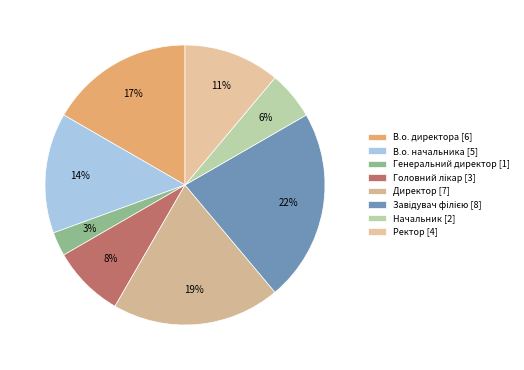

To the nearest percent, what is the combined percentage of В.о. директора and Директор?

36%